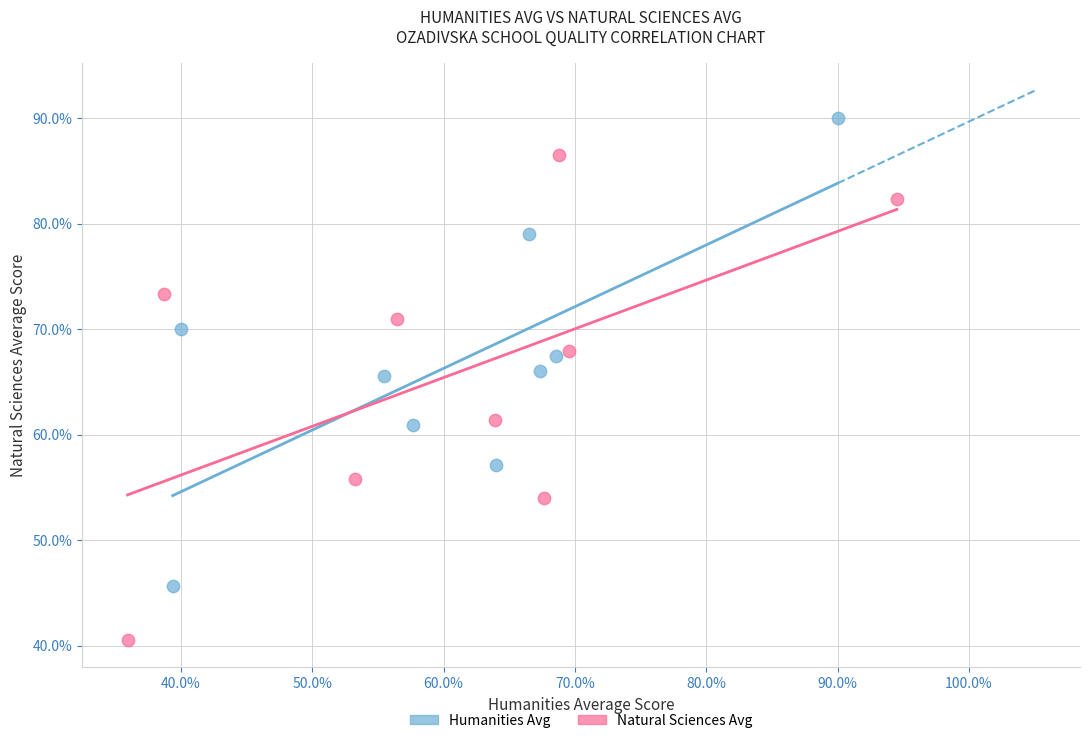

Which series reaches the maximum Y coordinate?

Humanities Avg